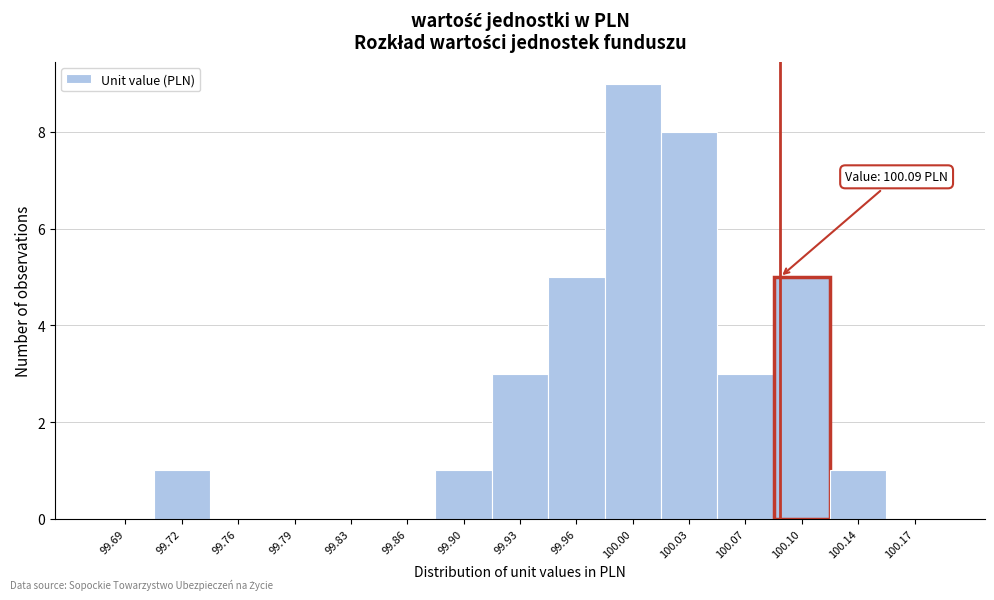

Which range on the x-axis has the tallest bar?

99.980 to 100.015